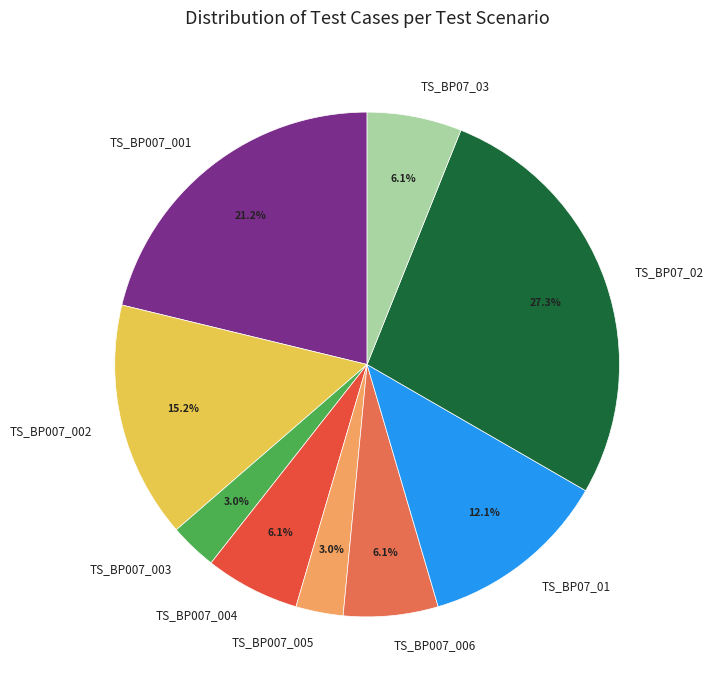

To the nearest percent, what is the average slice percentage?

11%